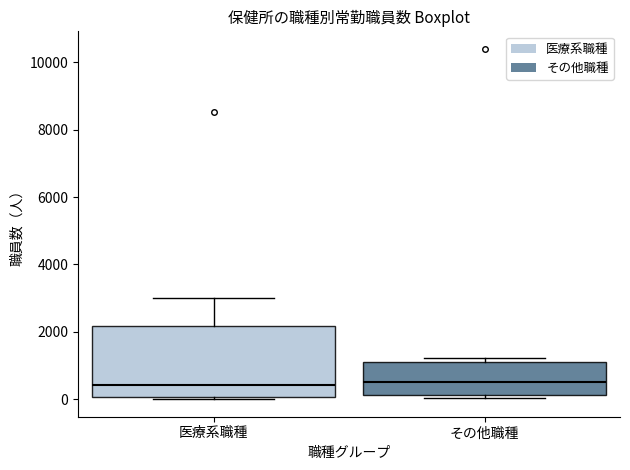

Reading left to right, read every box against the y-axis: the position of its median line, the range the box covers, and the ends of its whiskers. The values are not printed on the chart, so give them approximately, as read against the axis.

医療系職種: median 400, box 0 to 2200, whiskers 0 (just below the box's lower edge) to 3000
その他職種: median 600, box 200 to 1200, whiskers 0 to 1200 (just above the box's upper edge)